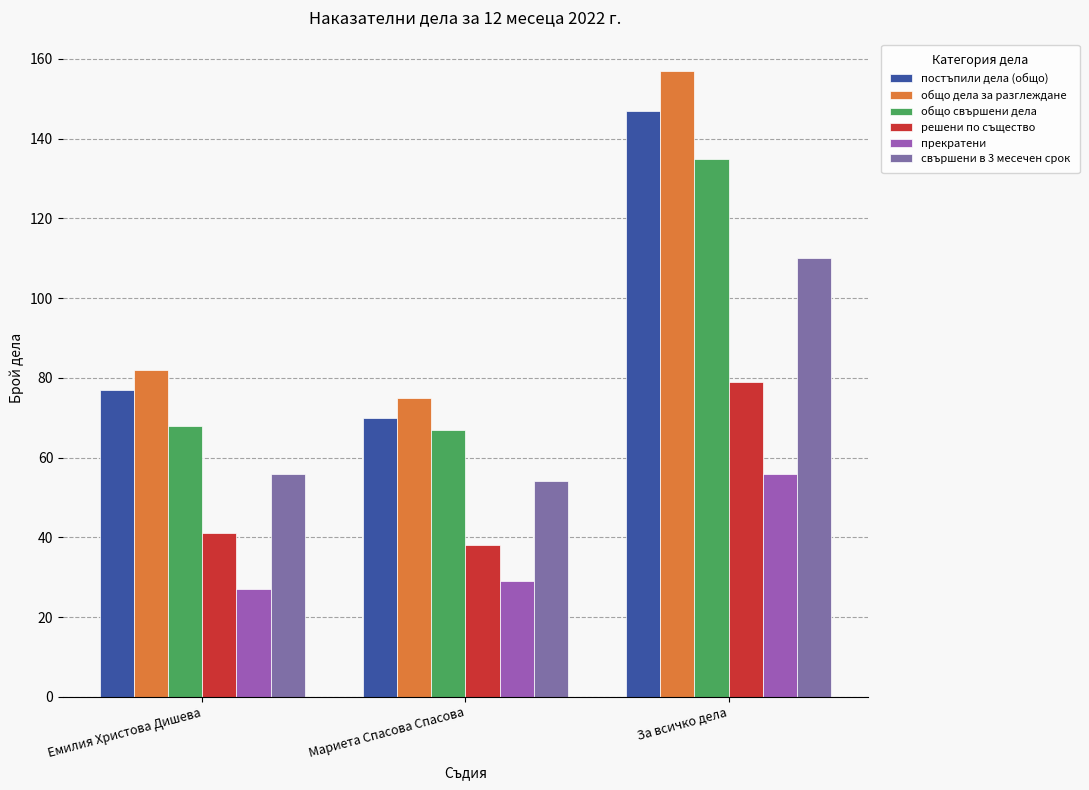

At which category is the sum across all series the highest?

За всичко дела